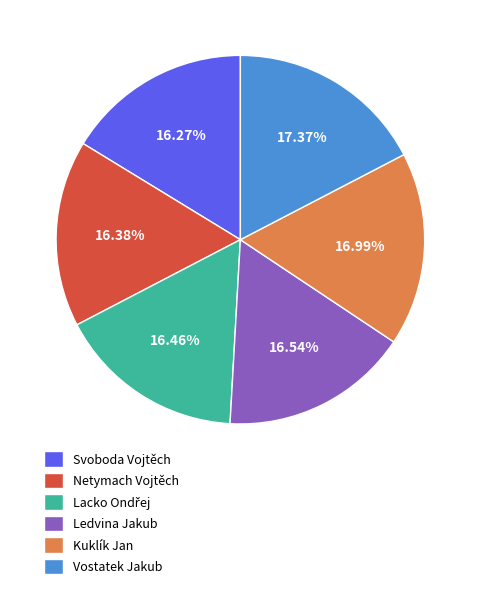

What is the ratio of the value at Netymach Vojtěch to the value at Kuklík Jan?

1.0